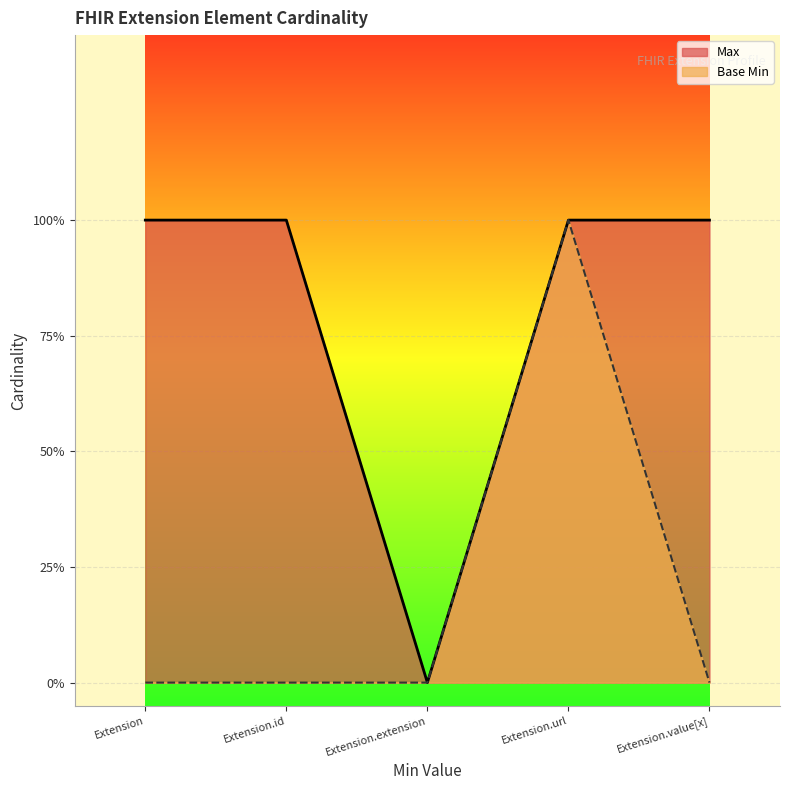

True or false: Max has more than 0 points higher than both neighbors.

False